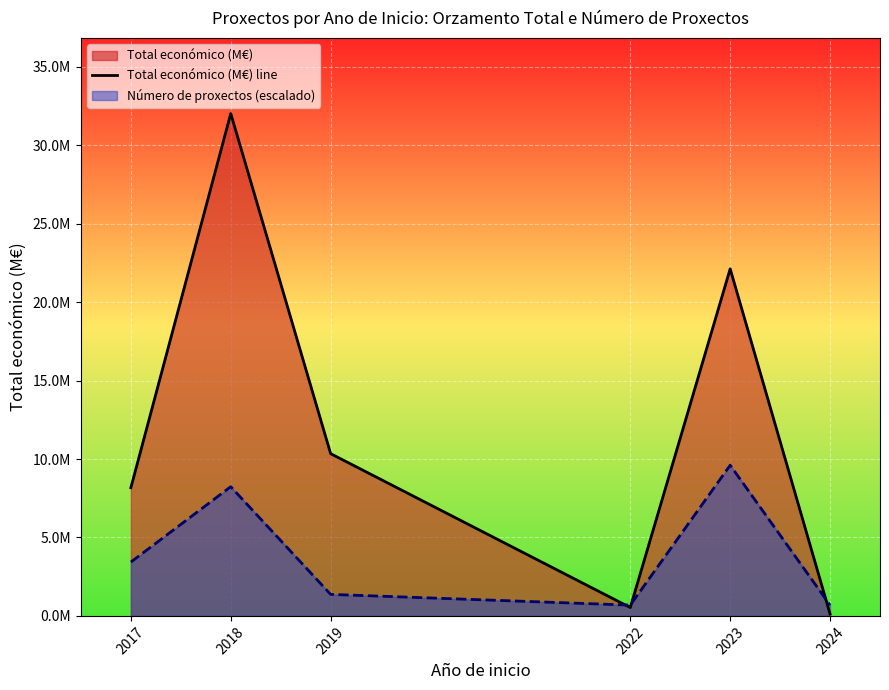

Count the number of values greater than 10.

3